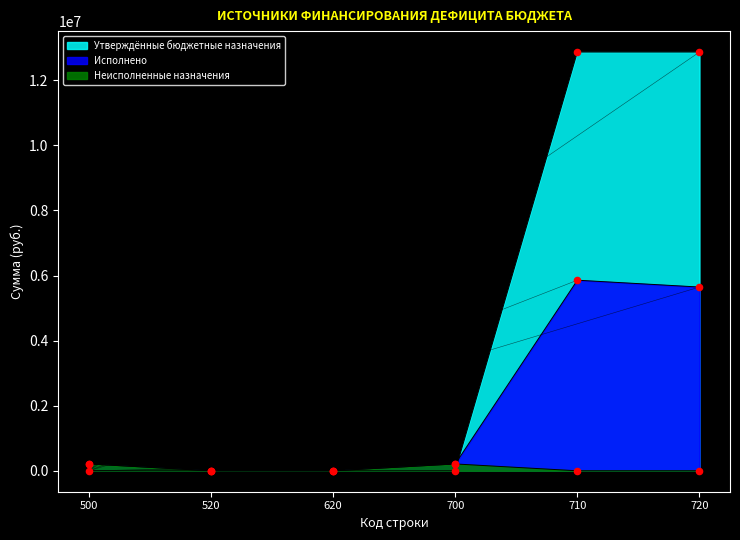

Is the value of Исполнено at 700 greater than the value of Неисполненные назначения at 520?

No